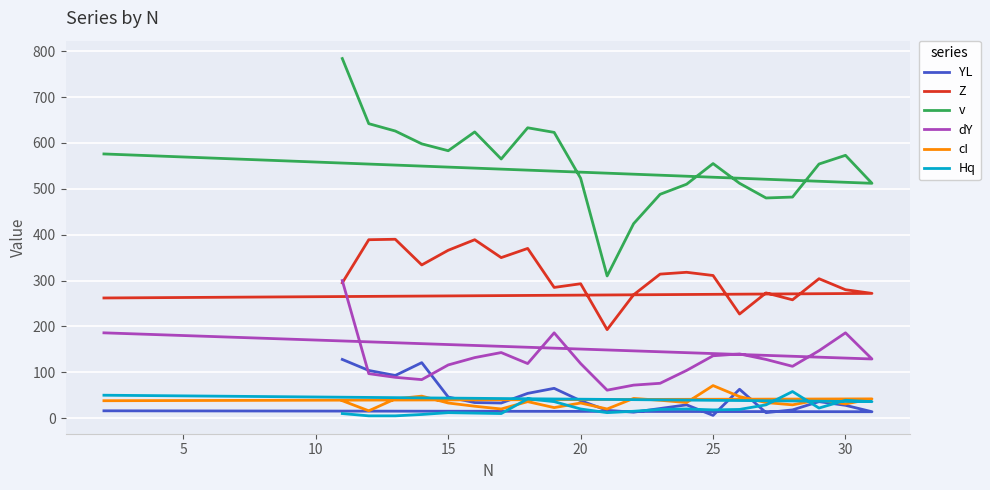

How many values in the v series are below 565?

11